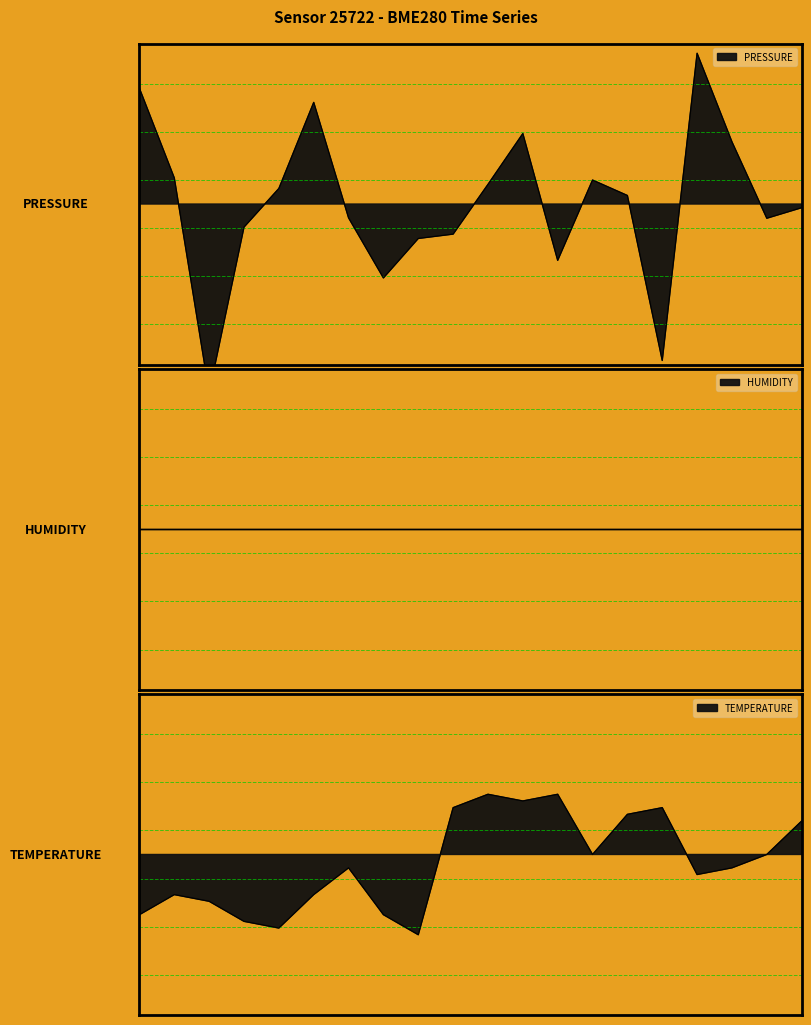

How many values in the pressure series are below 0?

10